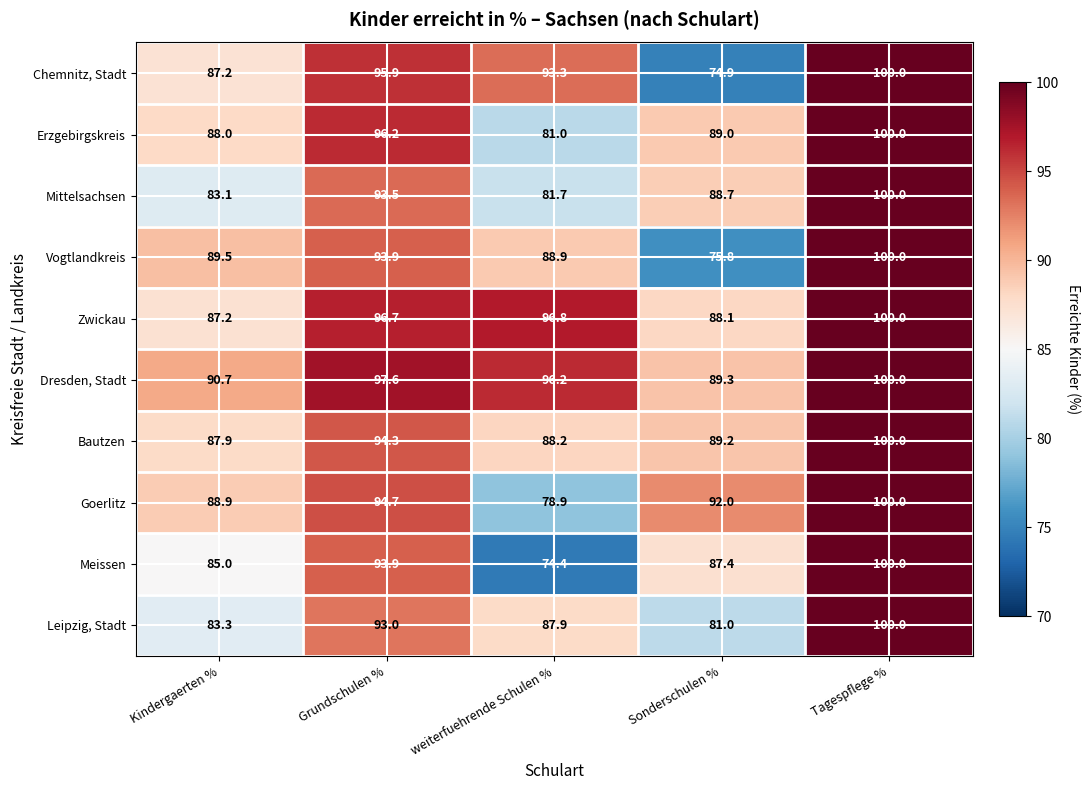

Which series changed the most between Kindergaerten % and Sonderschulen %?

Vogtlandkreis